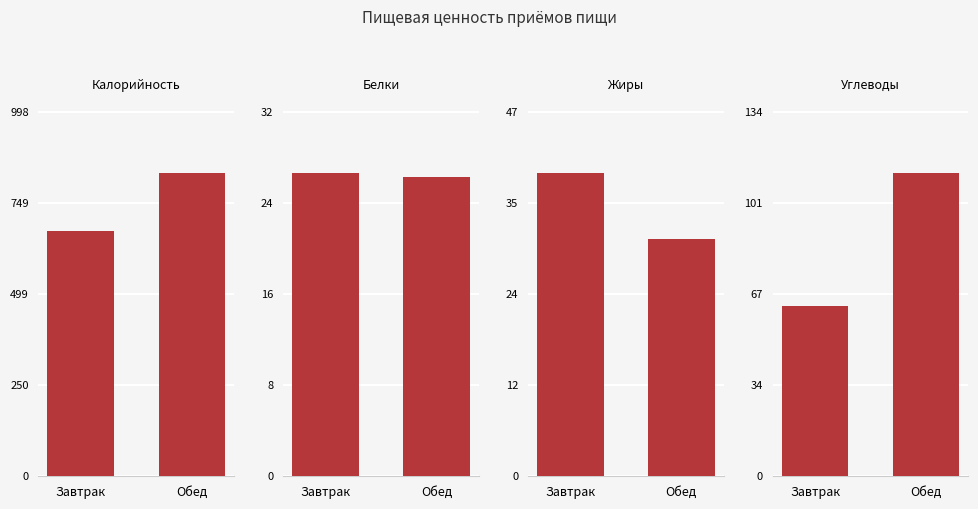

The value of Жиры at Завтрак is 23.6. True or false?

False